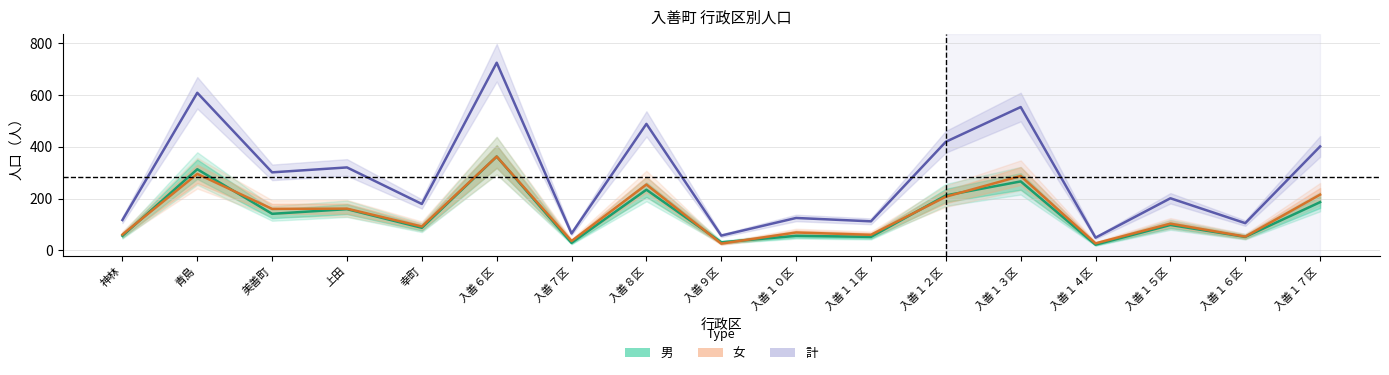

What is the difference between the 男 values at 入善１７区 and 幸町?

99